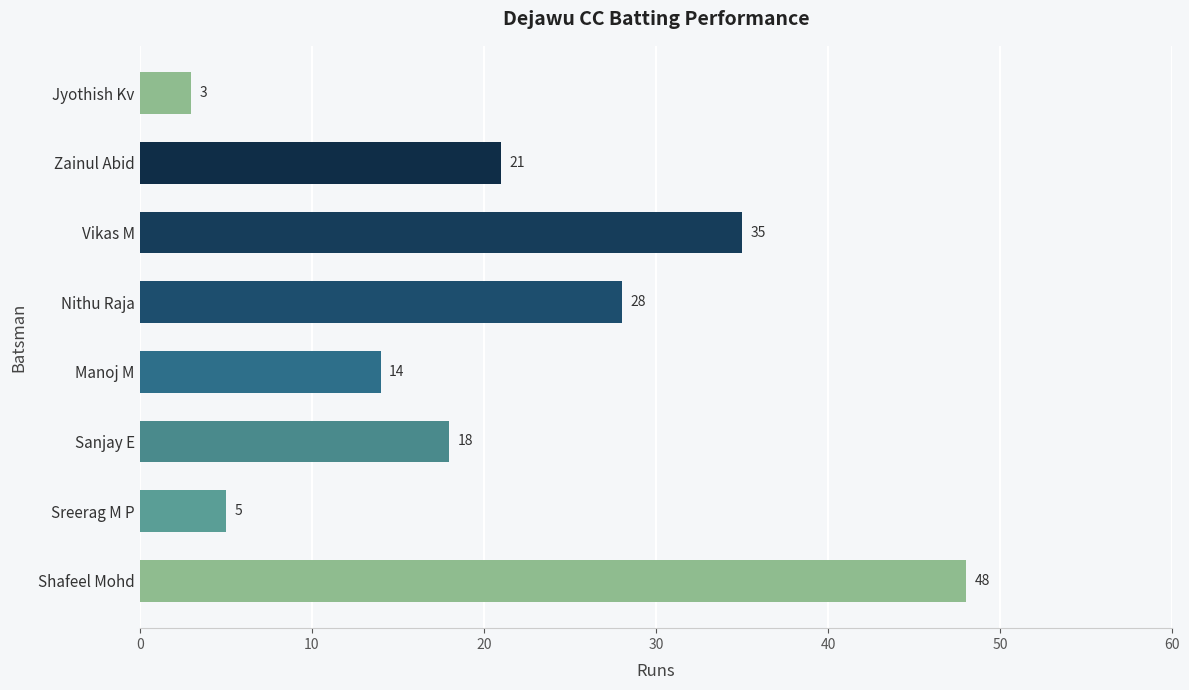

At which label is the value closest to 25?

Nithu Raja